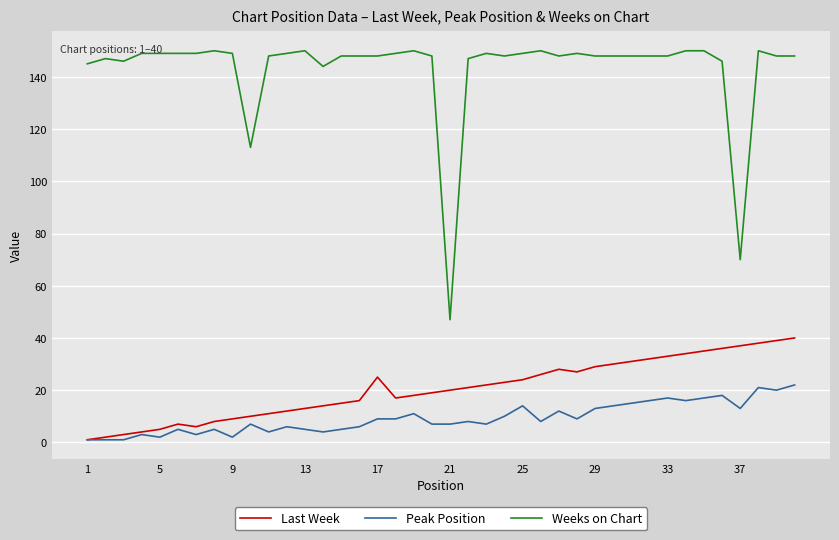

Rank the series by their maximum value, from lowest to highest.

Peak Position, Last Week, Weeks on Chart